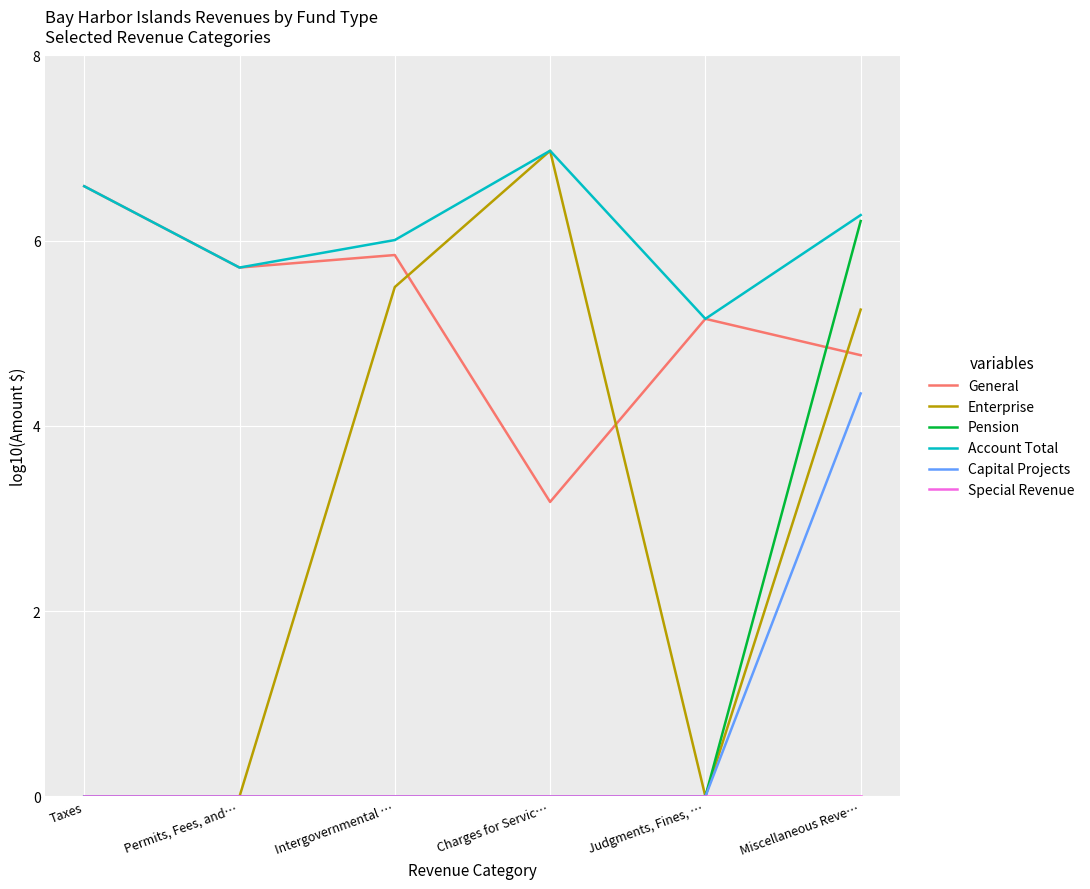

The value of Enterprise at Judgments, Fines, … is 0.0. True or false?

True